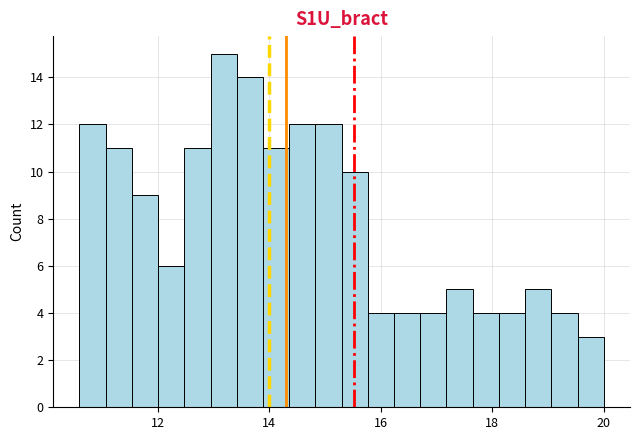

Read against the x-axis, roughly where is the centre of the tallest bar?

13.2